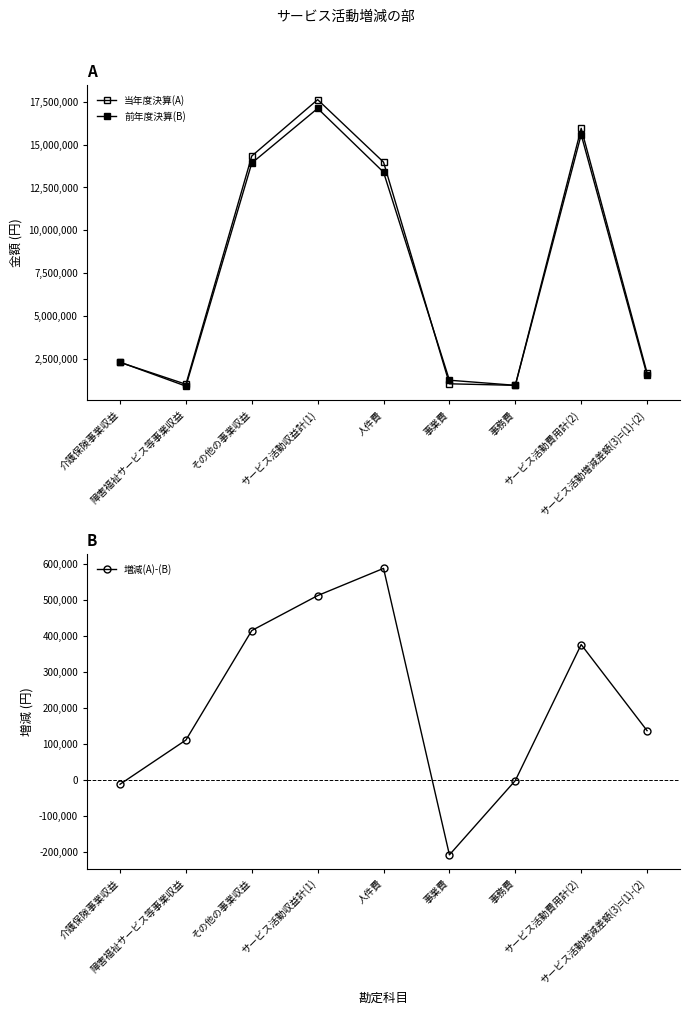

True or false: 当年度決算(A) has more than 2 points higher than both neighbors.

False